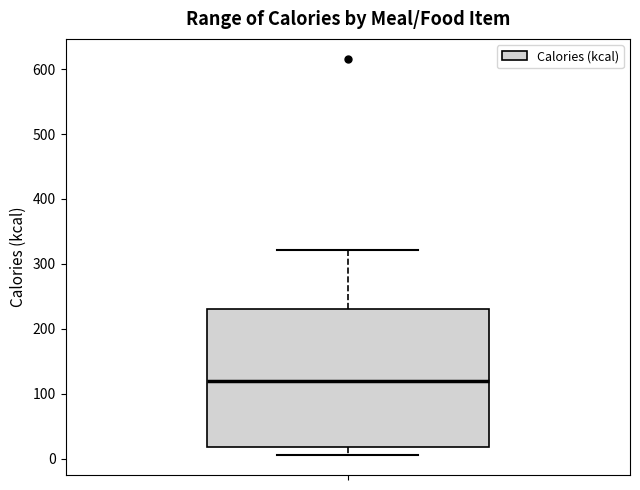

Where does the lower whisker of the box end on the y-axis? The values are not printed on the chart, so give them approximately, as read against the axis.

10